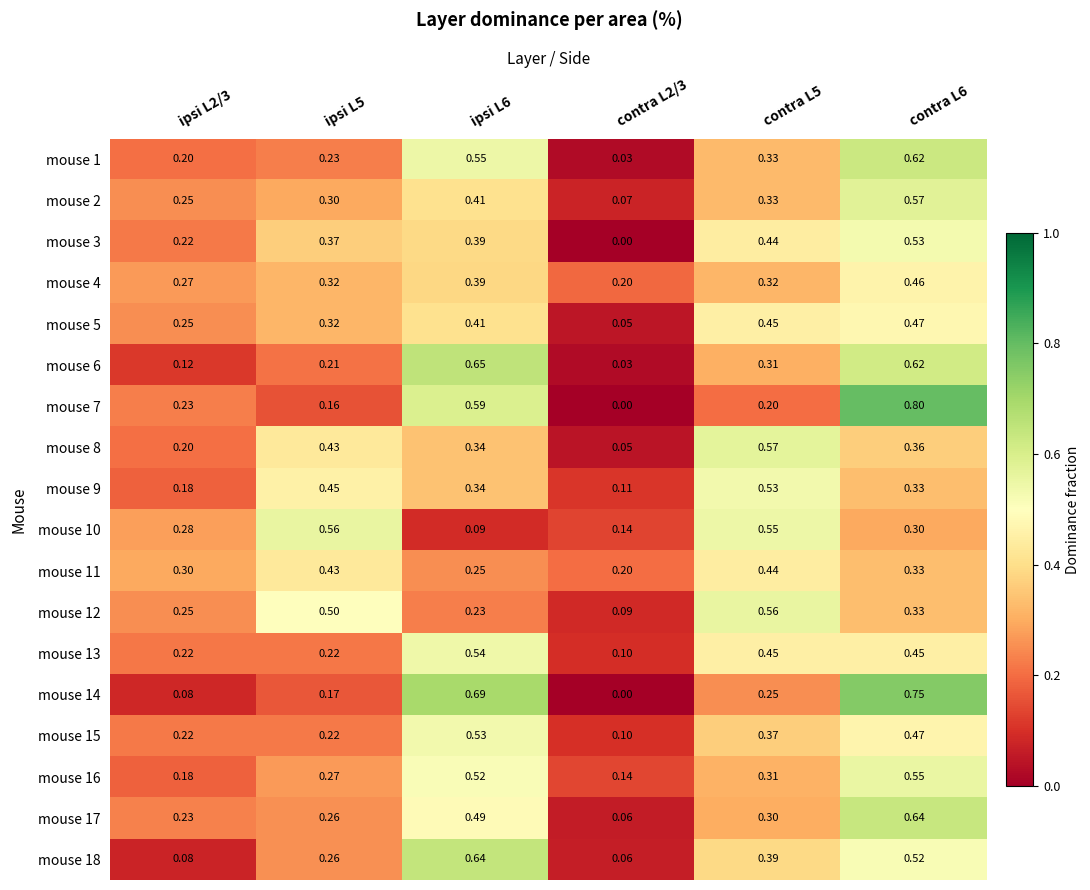

At which category does the chart reach its minimum across all series?

contra L2/3